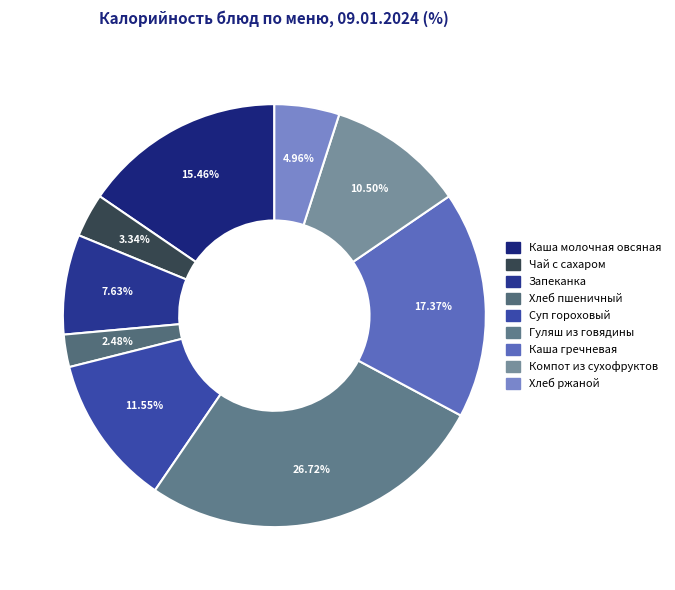

To the nearest percent, what is the average slice percentage?

11%